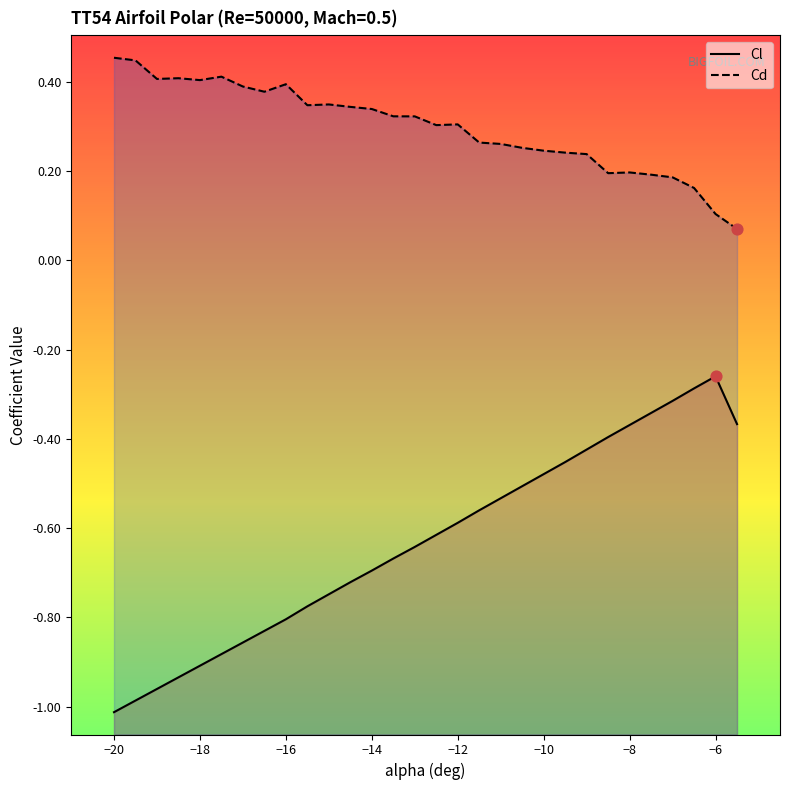

At which category is the sum across all series the highest?

-6.5